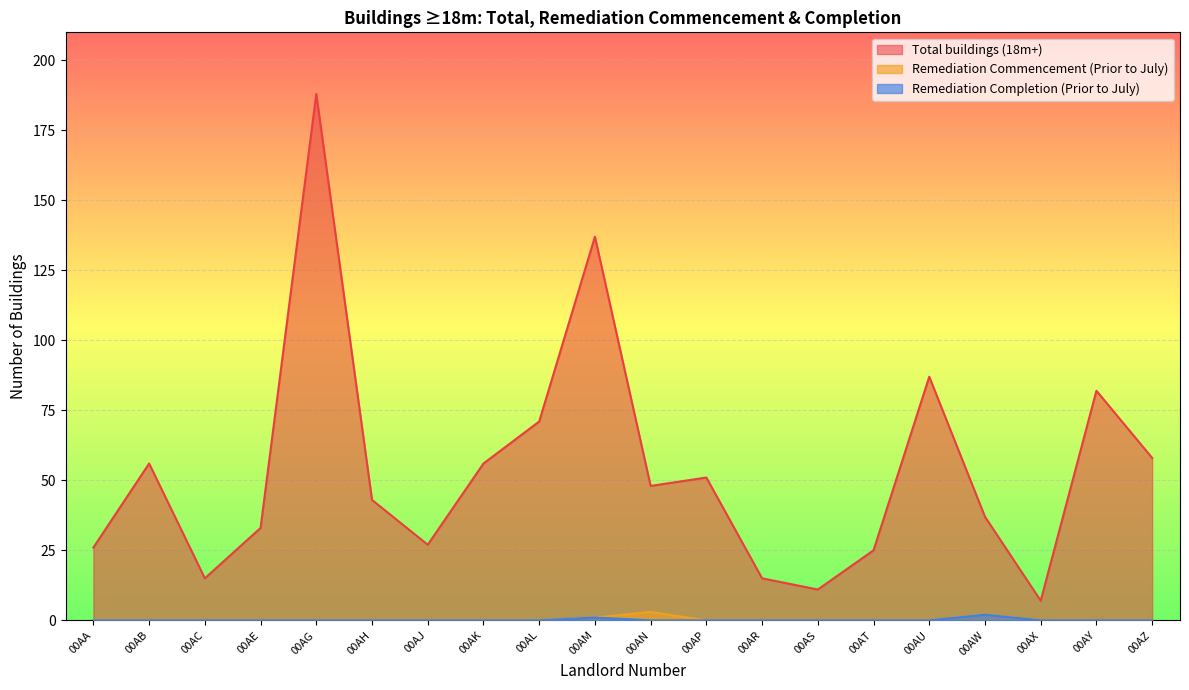

True or false: Total buildings (18m+) has a value of 71 at 00AL.

True